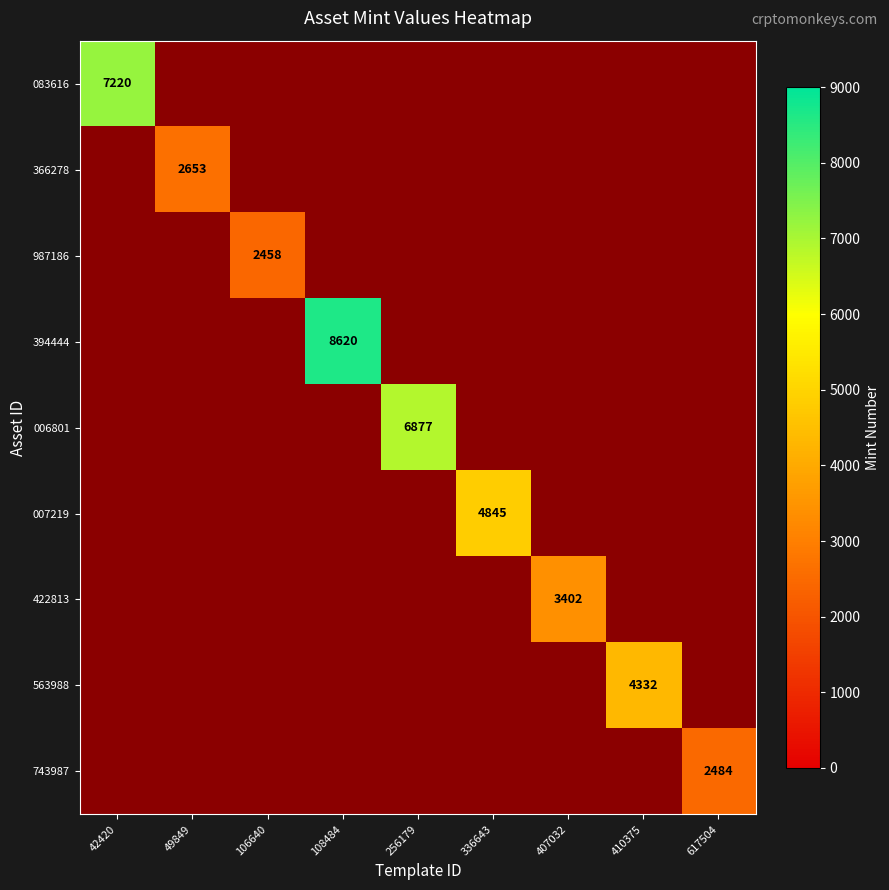

True or false: 563988 has a value of 4332 at 410375.

True